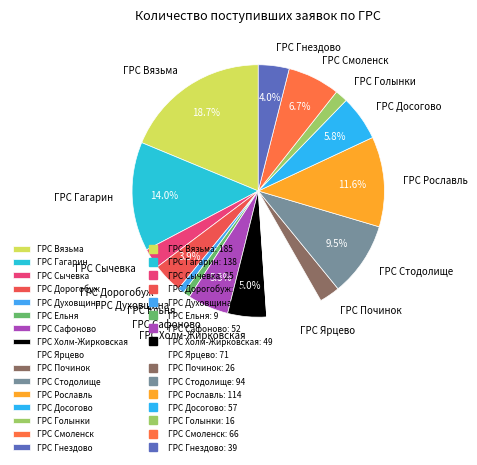

What is the largest slice in the pie chart?

ГРС Вязьма